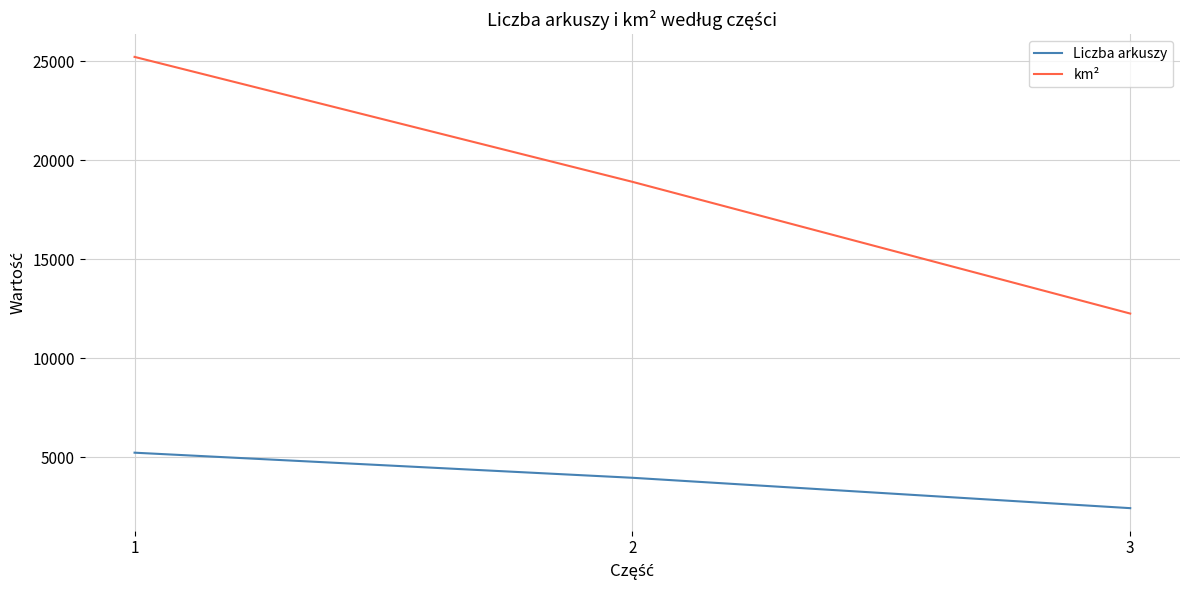

Reading left to right, transcribe all the data shown in this chart.

Liczba arkuszy: 1=5239	2=3972	3=2438
km²: 1=25224	2=18916	3=12264